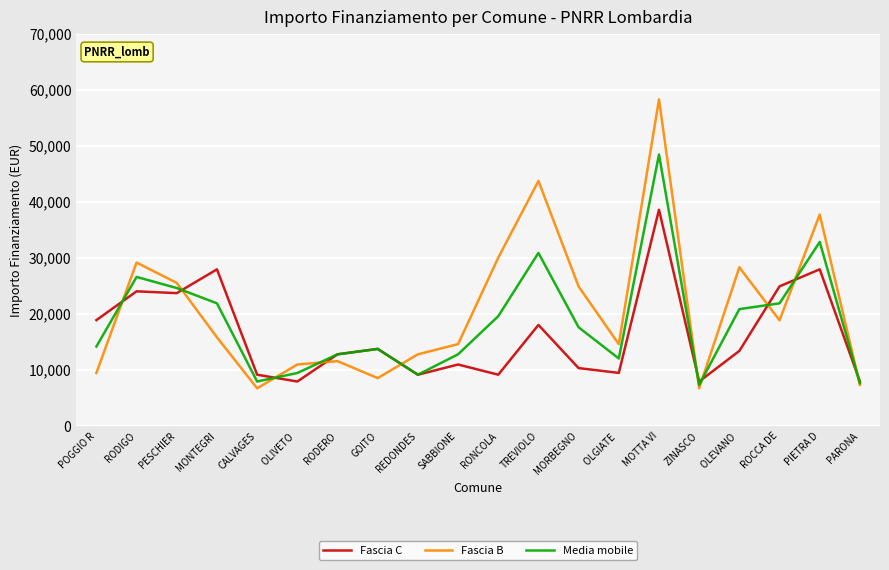

True or false: Fascia C and Media mobile cross at least once.

True